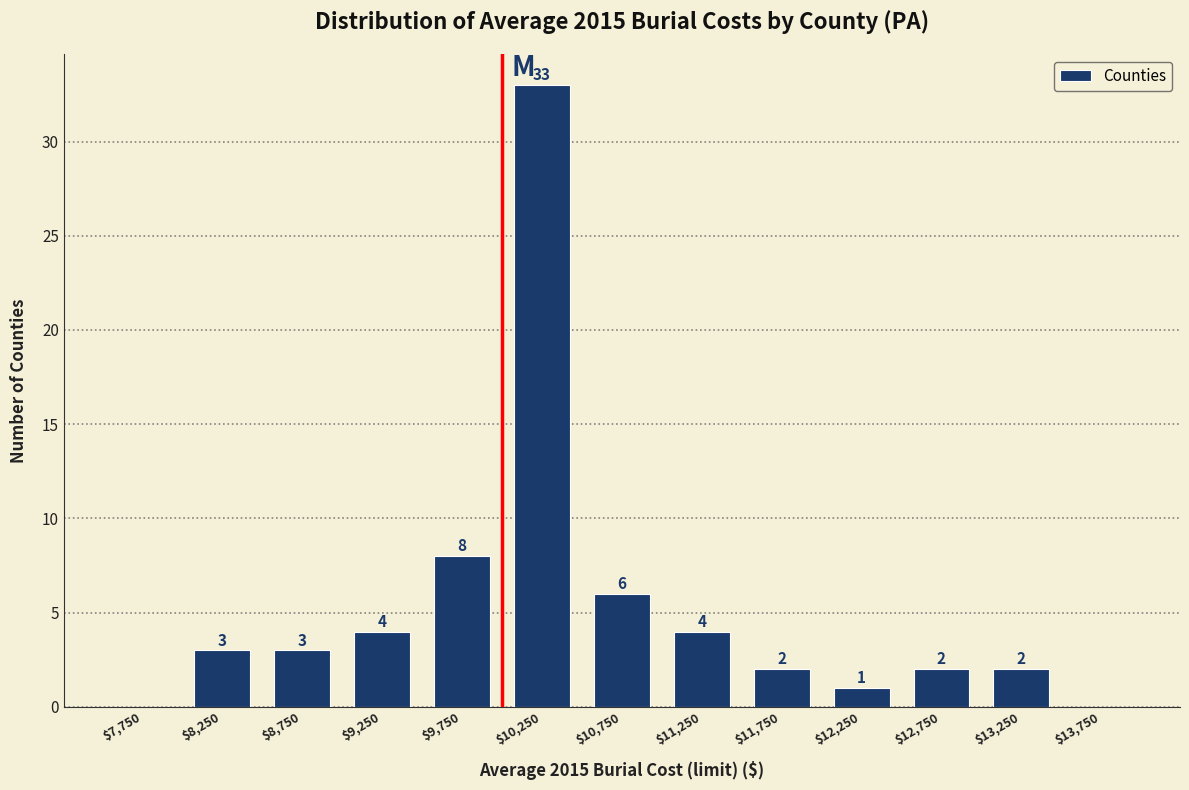

Which range on the x-axis has the tallest bar?

10000 to 10500